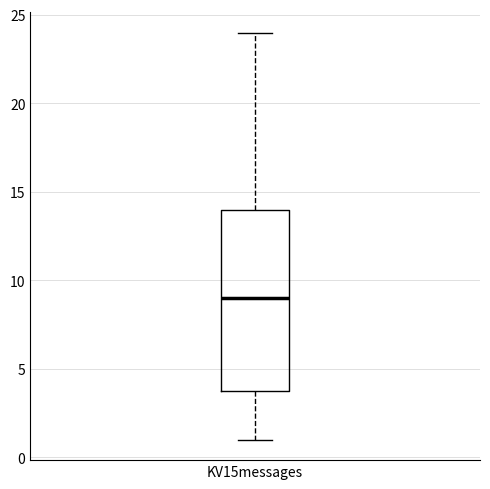

Transcribe this box plot: give where the median line is, the range the box spans, and where the two whiskers end, as read against the y-axis. The values are not printed on the chart, so give them approximately, as read against the axis.

median 9, box 4 to 14, whiskers 1 to 24